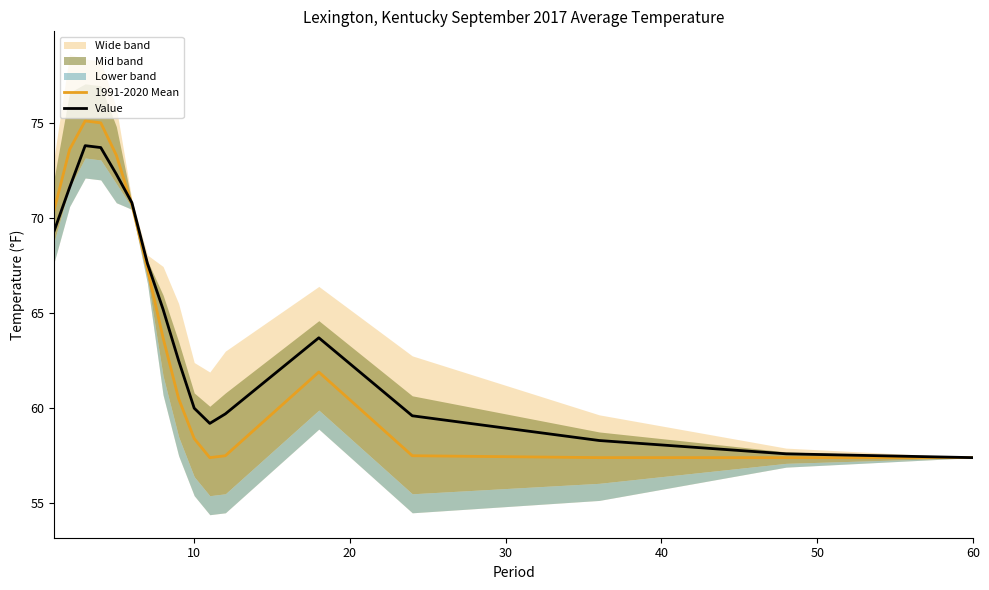

How many data points in Value are less than 63?

8